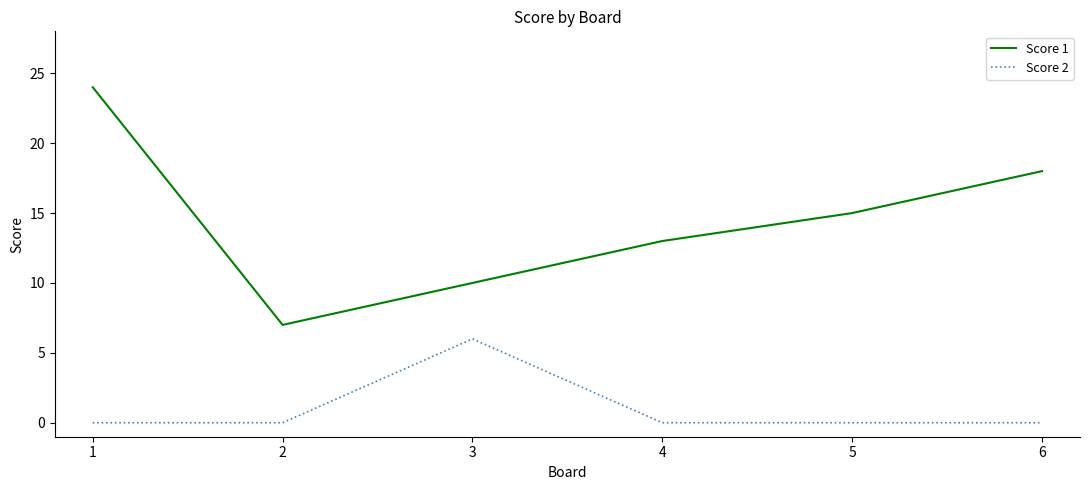

What is the total value across all series at 5?

15